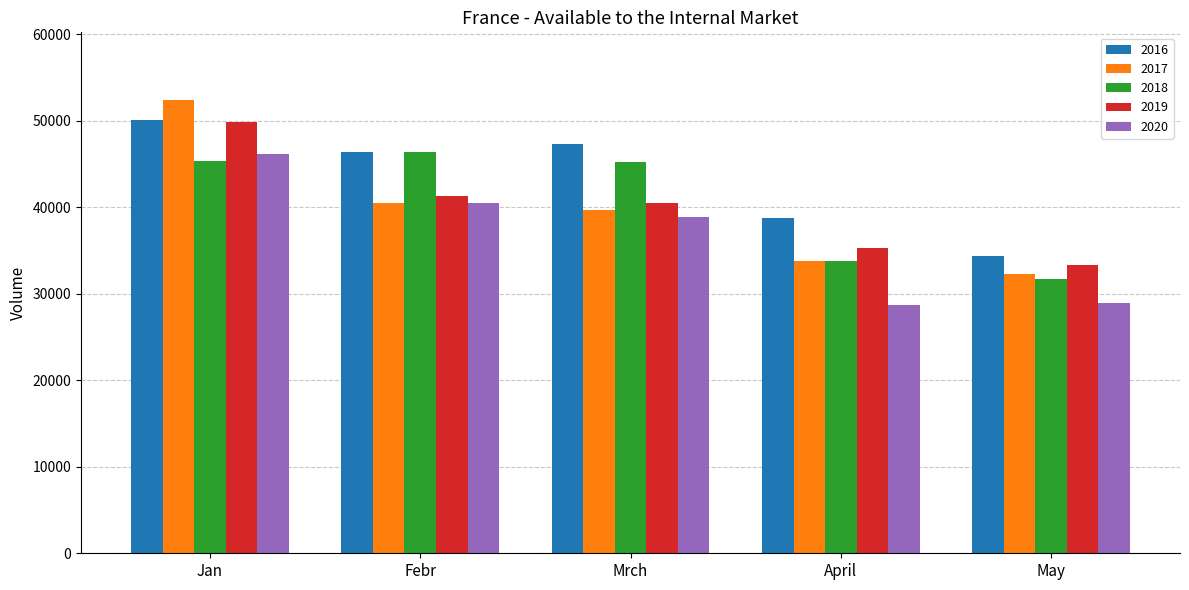

Read the 2020 value at Jan.

46123.5